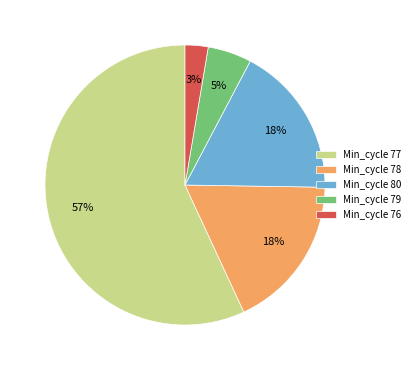

To the nearest percent, what percentage of the pie is Min_cycle 79?

5%